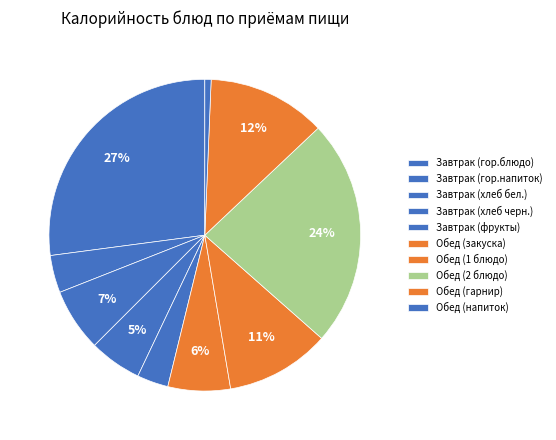

How many segments does this pie chart have?

10